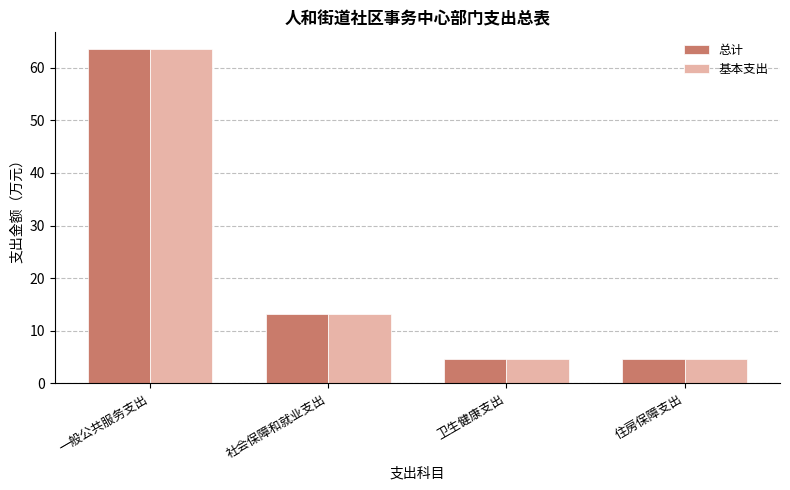

Reading right to left, what are all the values shown in this chart?

总计: 住房保障支出=4.6	卫生健康支出=4.6	社会保障和就业支出=13.1	一般公共服务支出=63.6
基本支出: 住房保障支出=4.6	卫生健康支出=4.6	社会保障和就业支出=13.1	一般公共服务支出=63.6